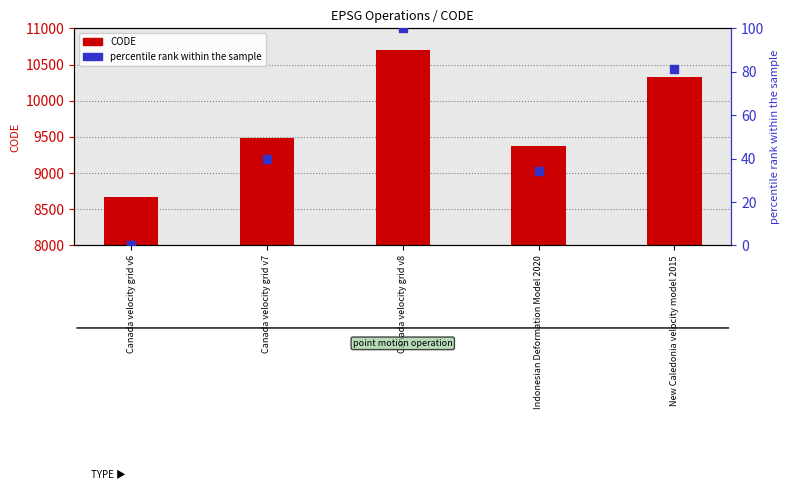

Which series reaches the minimum Y coordinate?

percentile rank within the sample